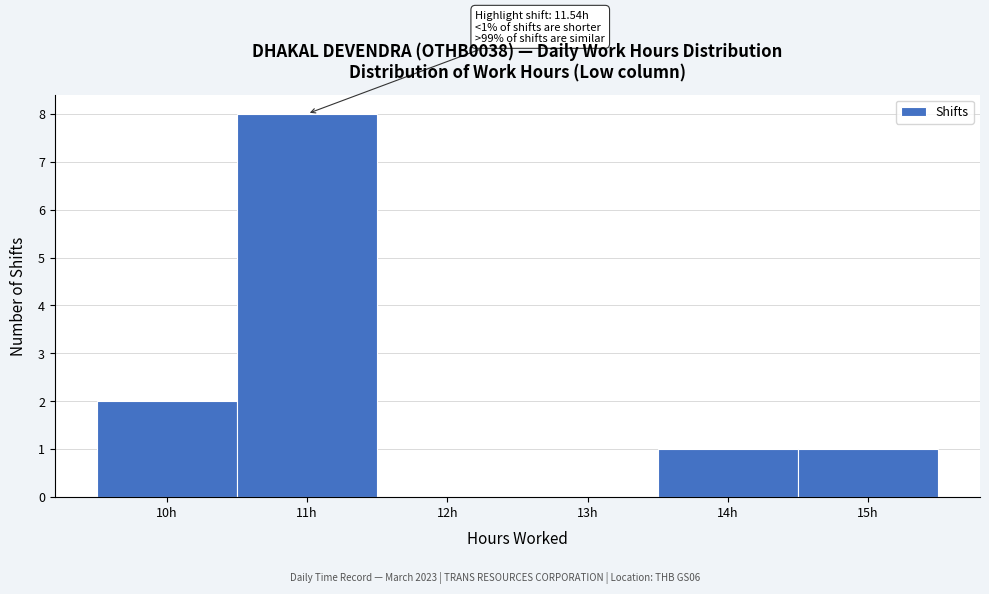

Reading right to left, what are all the values shown in this chart?

15h=1	14h=1	13h=0	12h=0	11h=8	10h=2